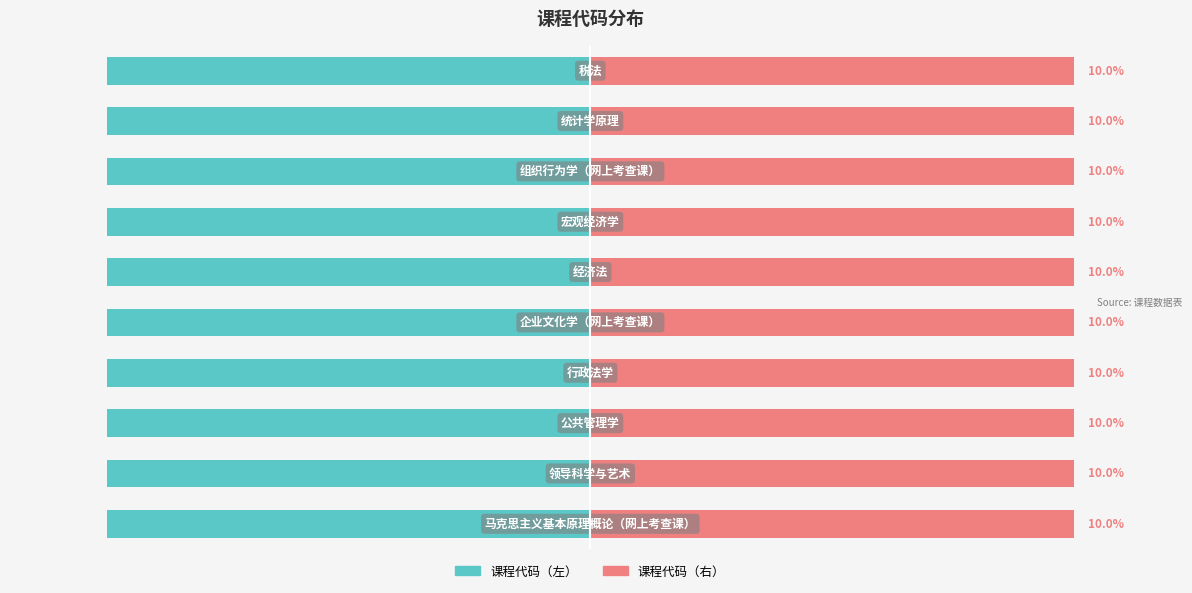

What is the value of the 课程代码（左） bar at the 6th from the left?

-10.0